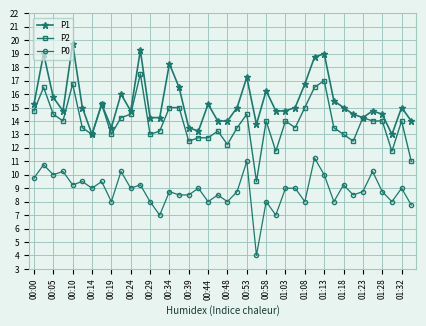

Which series has the largest total across all categories?

P1